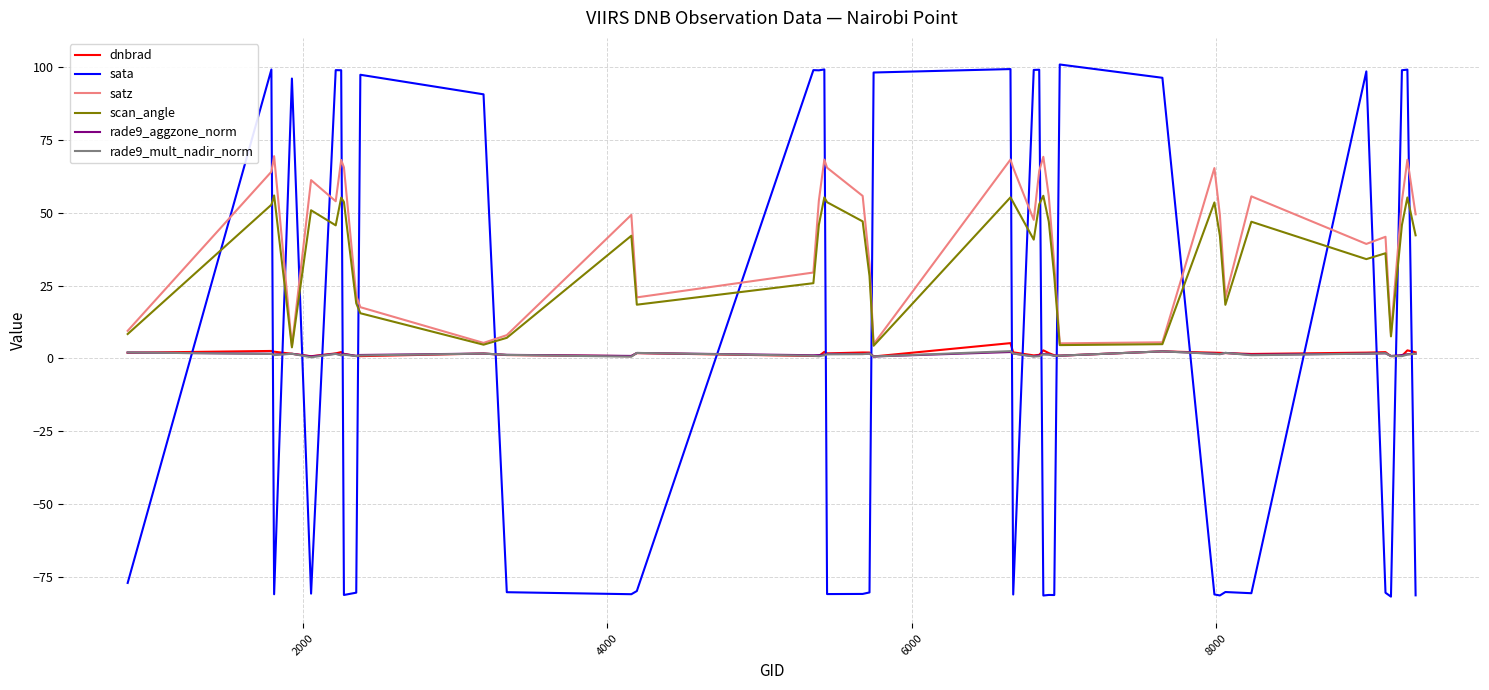

Which series has the largest range (max minus min)?

sata